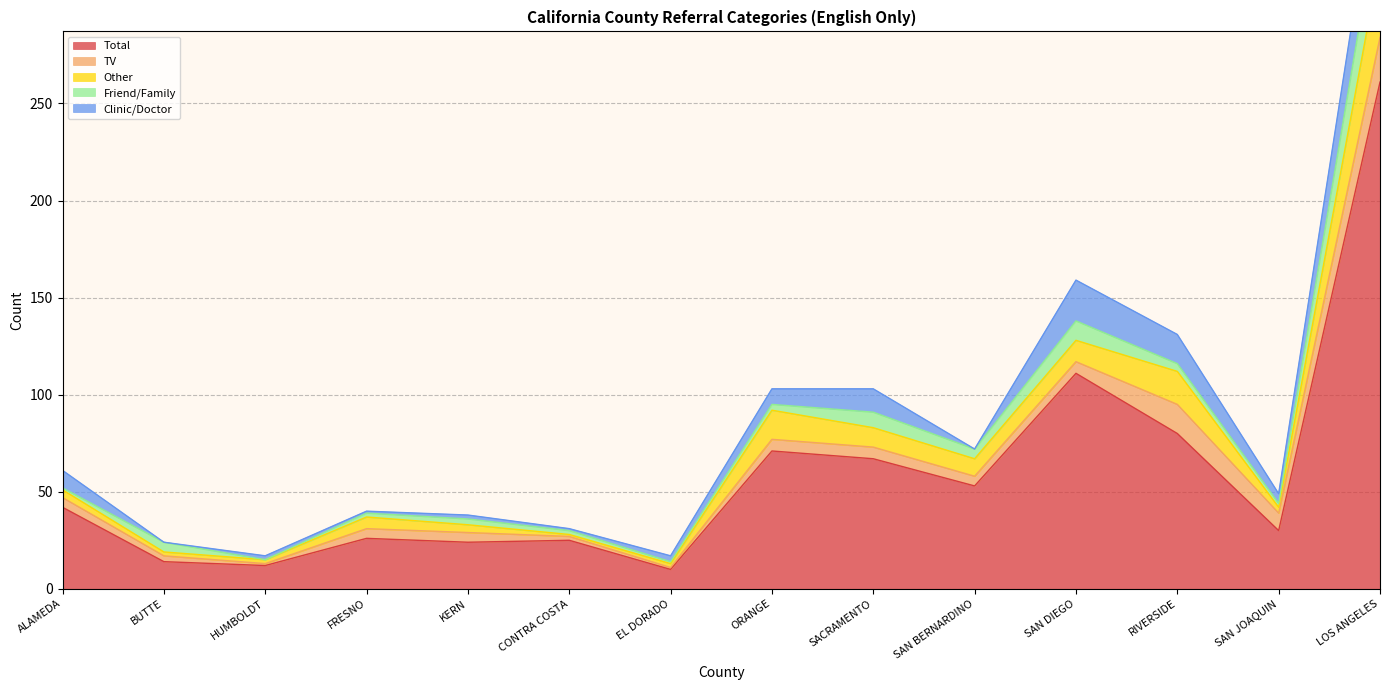

Between SAN BERNARDINO and ALAMEDA, which is larger?

SAN BERNARDINO